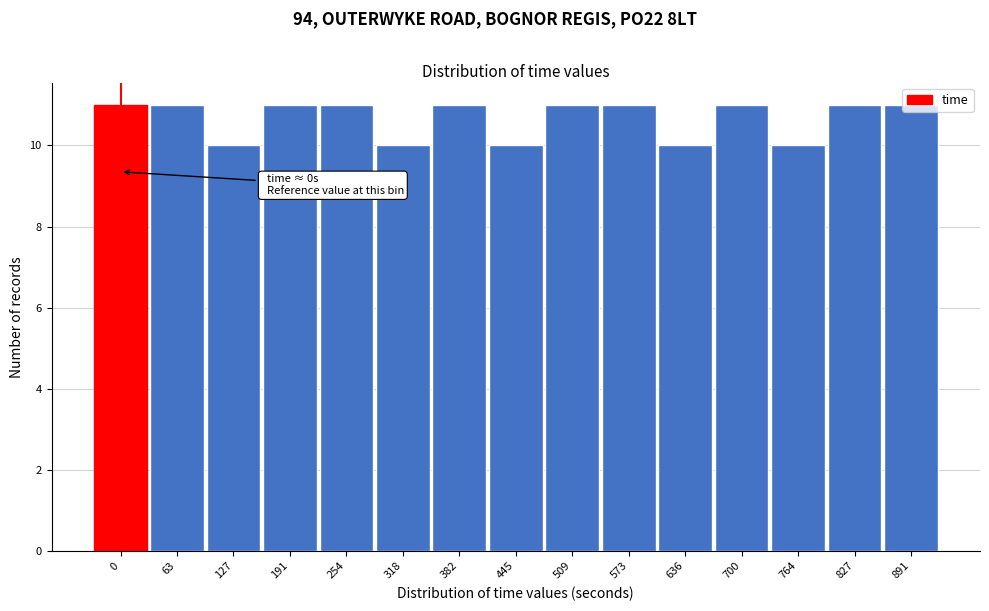

What is the average value?

11